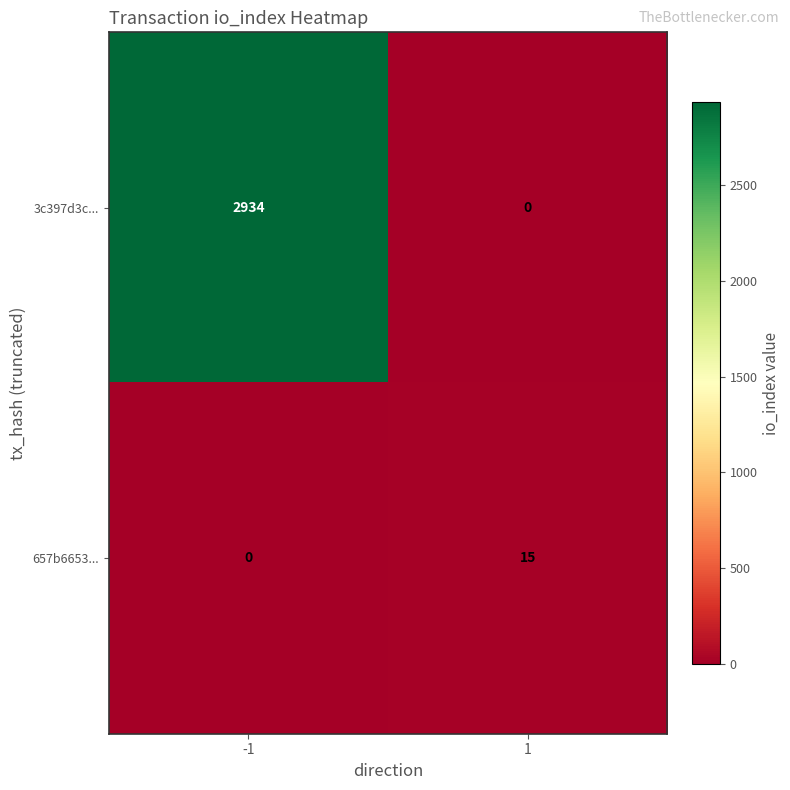

Which series has the widest spread of values?

3c397d3c...